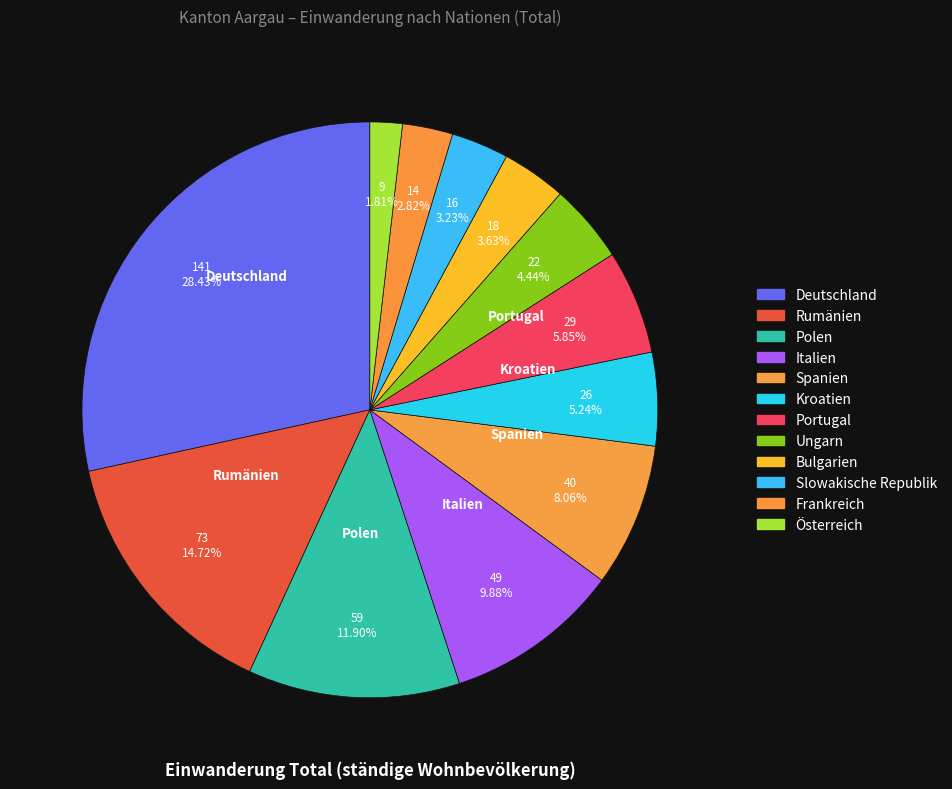

The Spanien slice represents 8% of the pie. True or false?

True